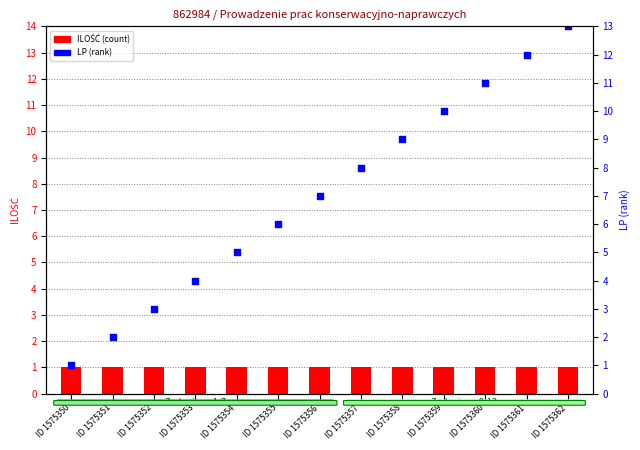

At how many categories does at least one series exceed 10?

3